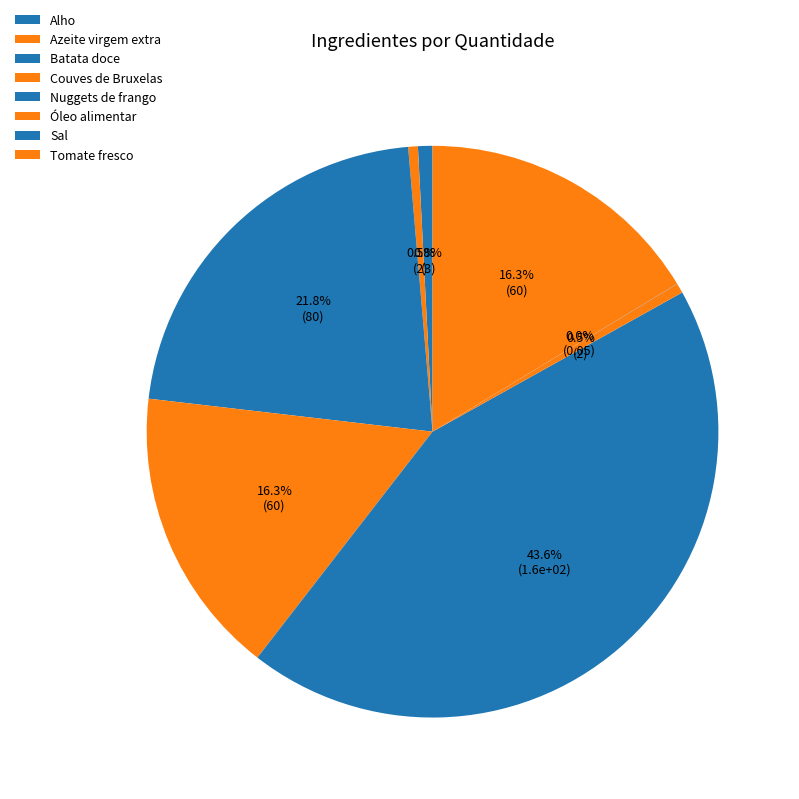

Is it true that Óleo alimentar is 1% of the pie?

True